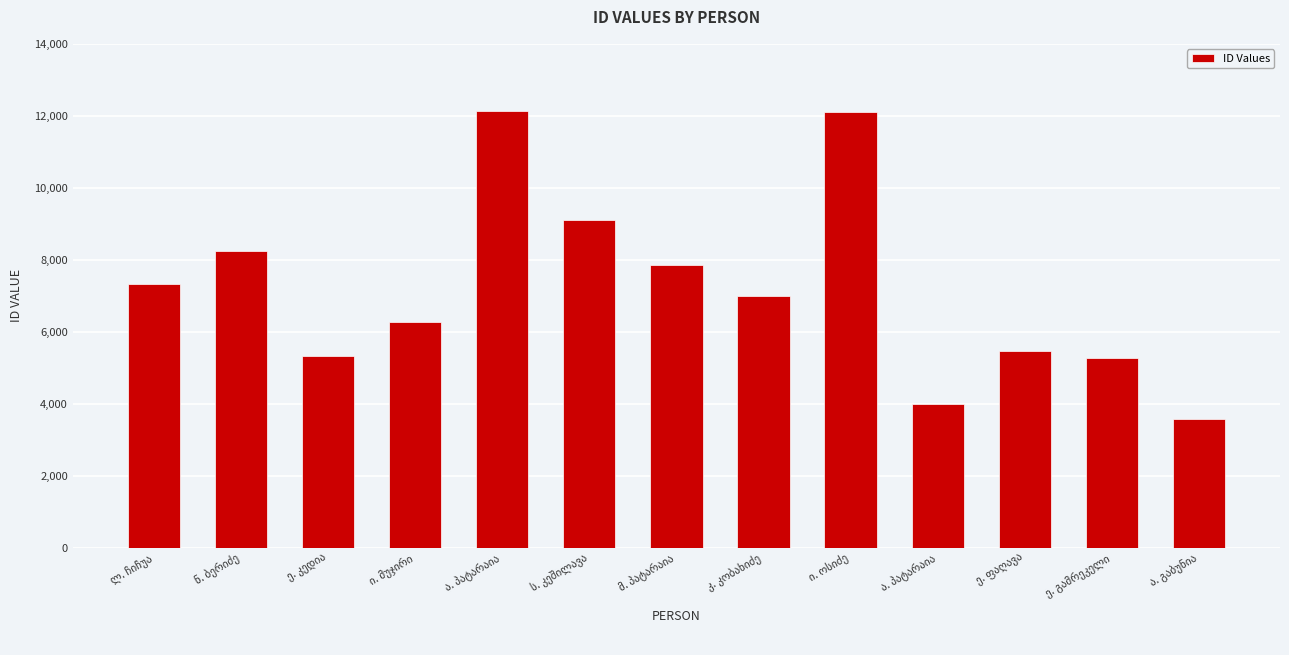

How many bars are there in total?

13